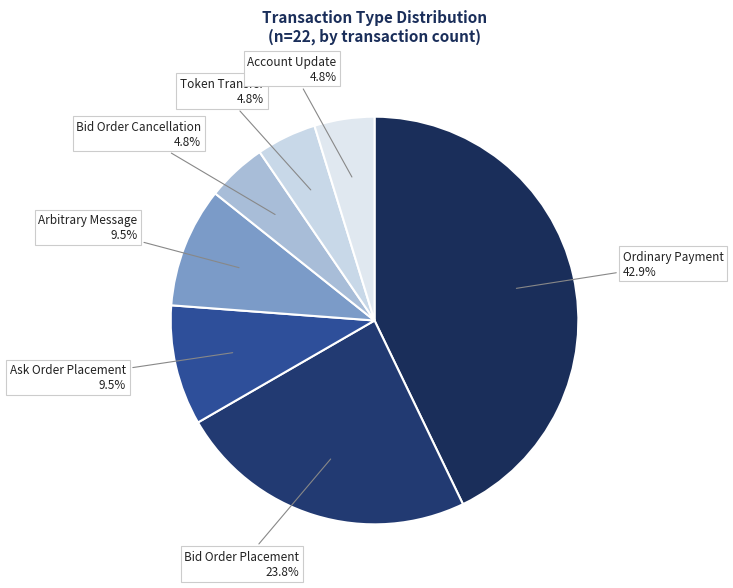

True or false: Bid Order Placement accounts for 24% of the total.

True